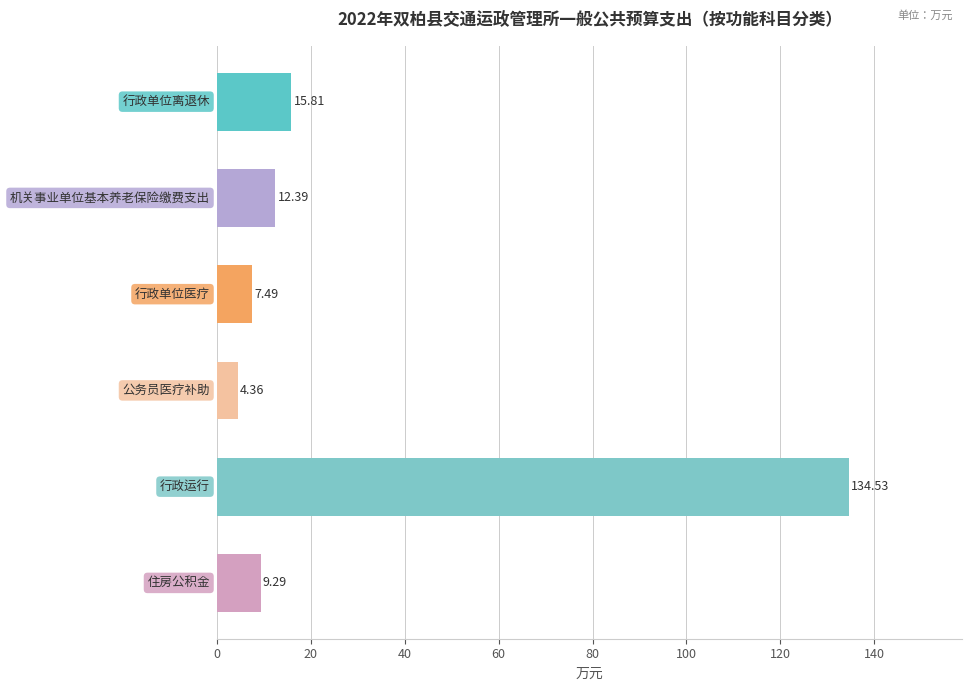

Are the bars horizontal?

Yes